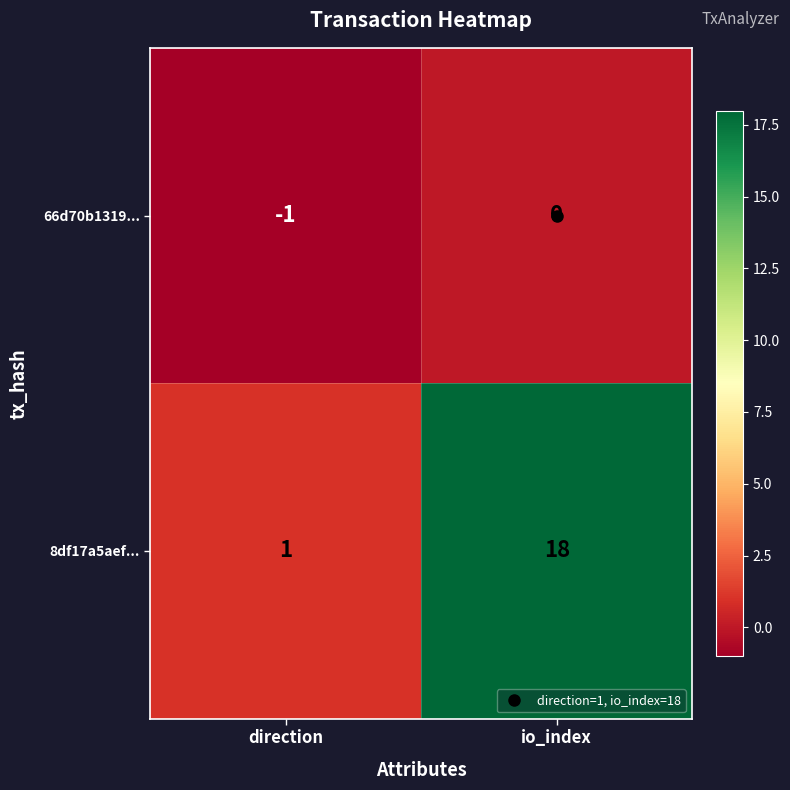

Is it true that 8df17a5aef... equals 1 at direction?

True